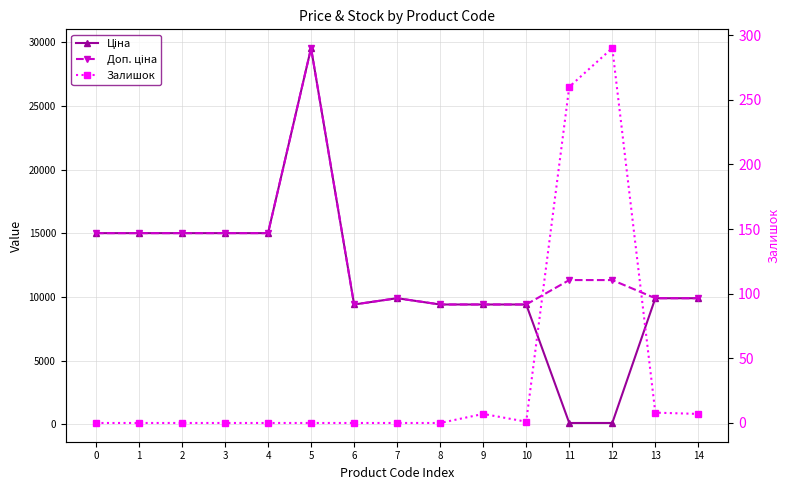

What is the lowest value of the Доп. ціна series?

9416.9